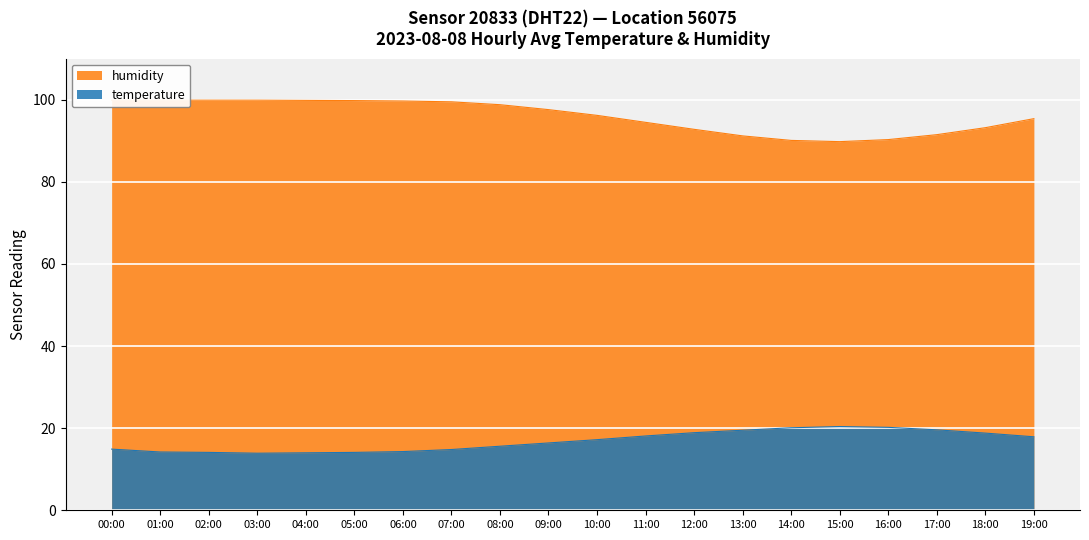

The temperature series shows 21.1 at 07:00. True or false?

False